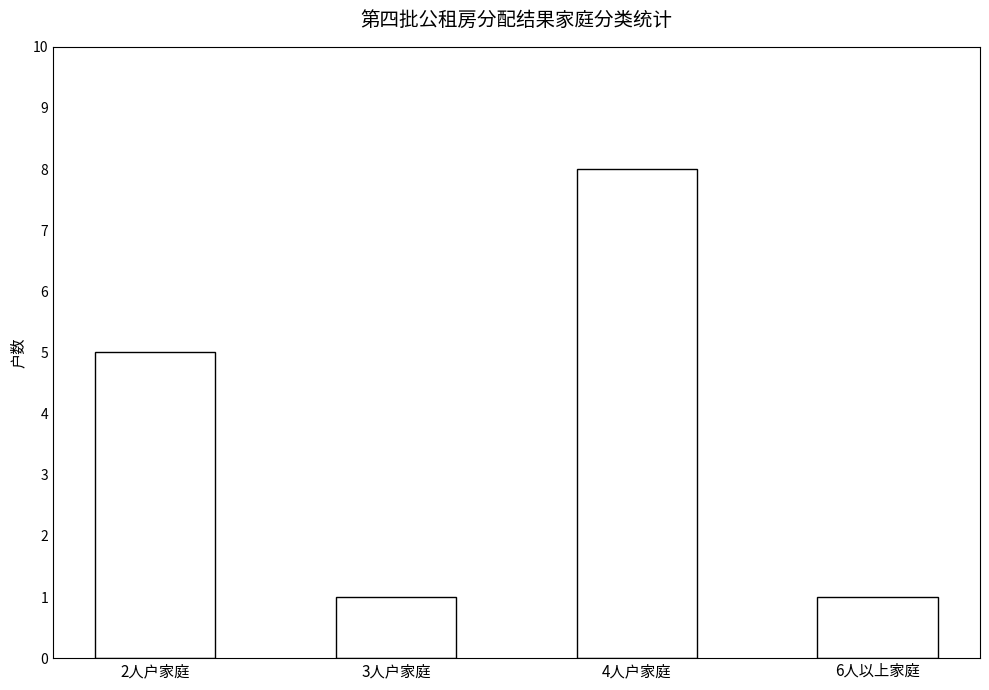

Are the bars grouped side by side (vs. stacked)?

No